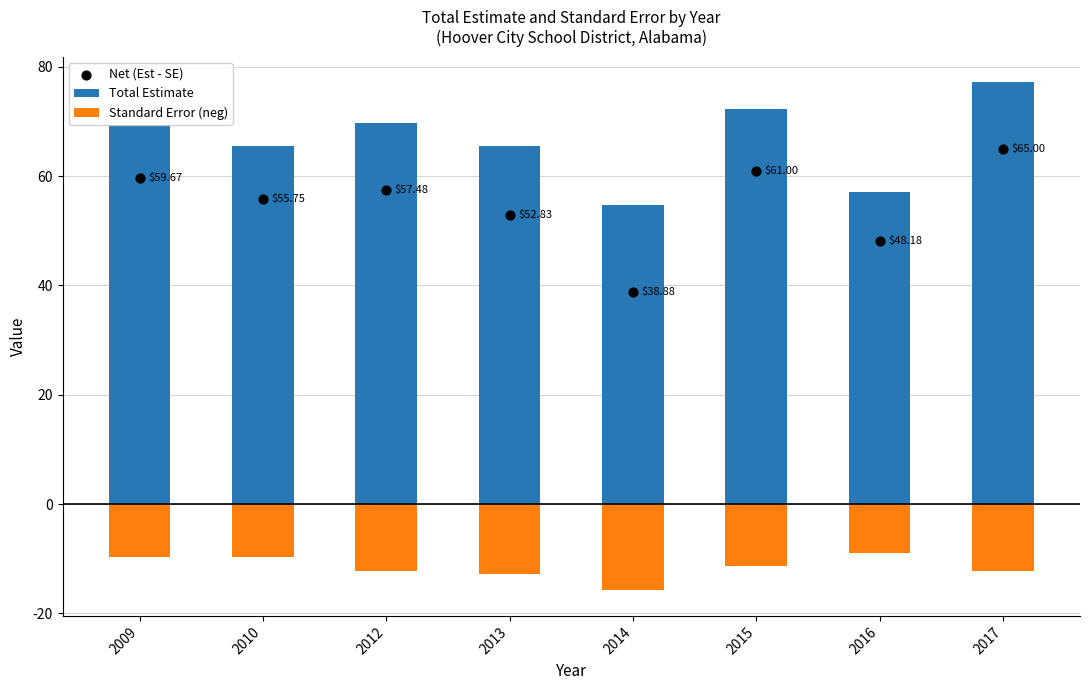

At how many categories does at least one series exceed 7?

8